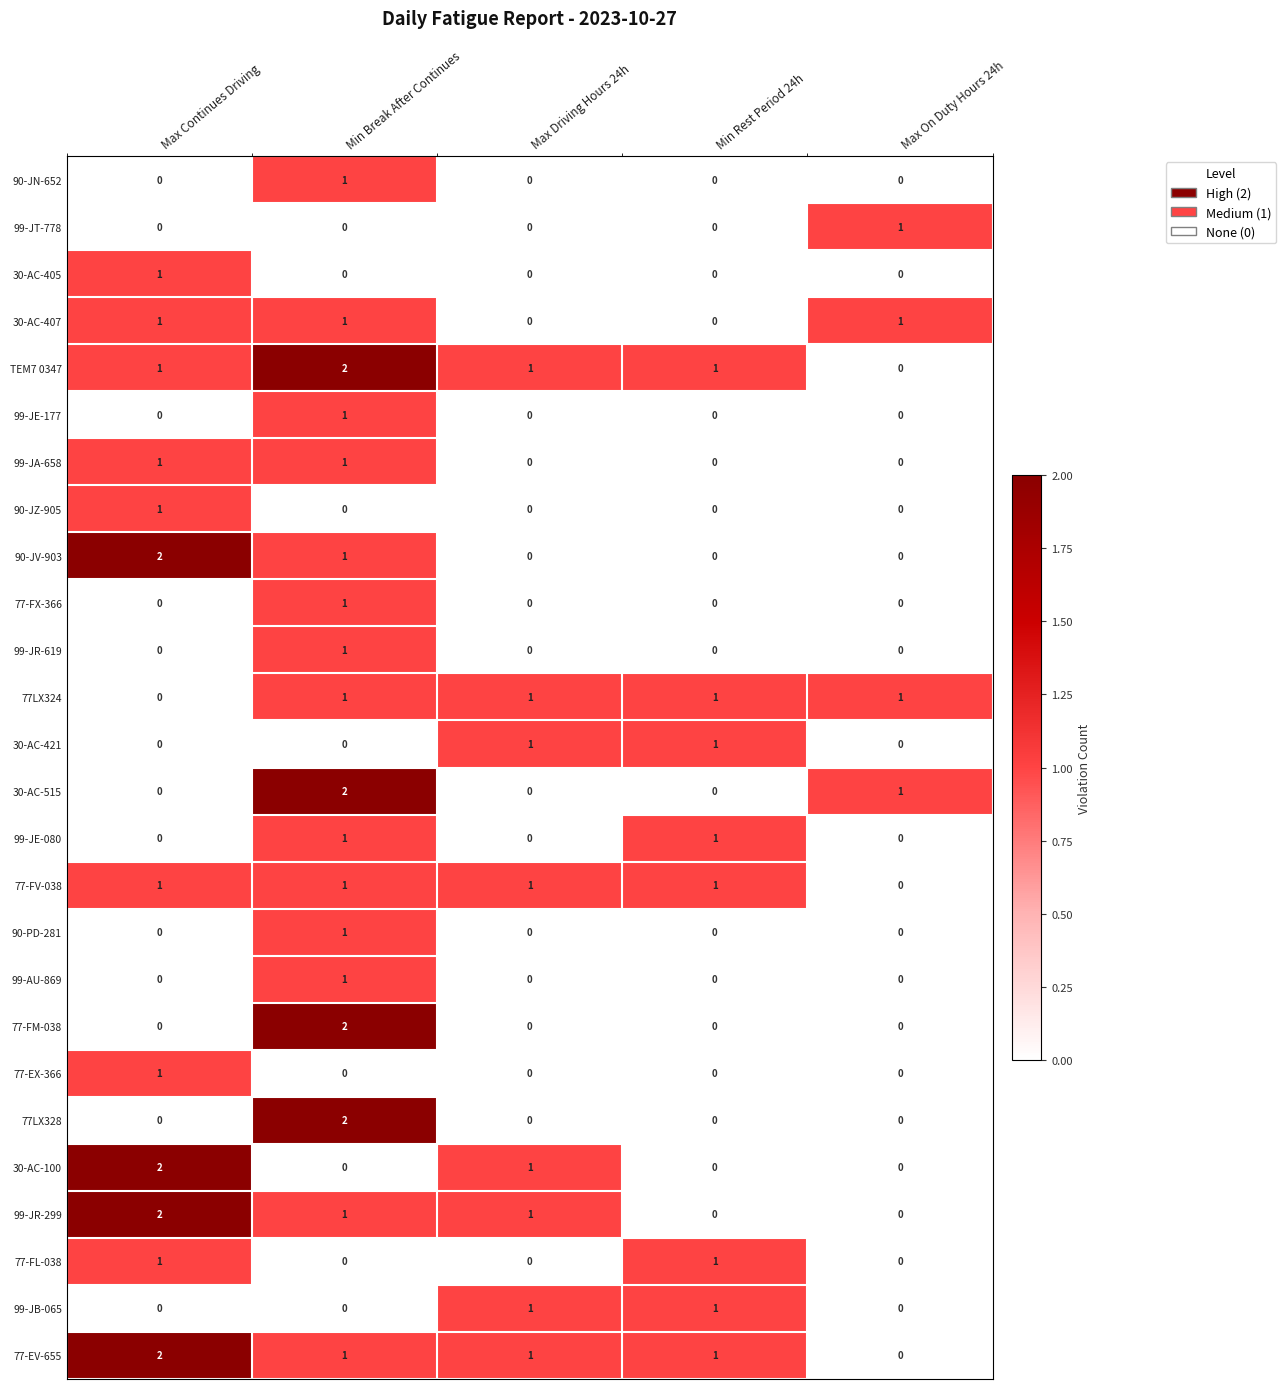

At which label does 99-JR-299 first exceed 1?

Max Continues Driving